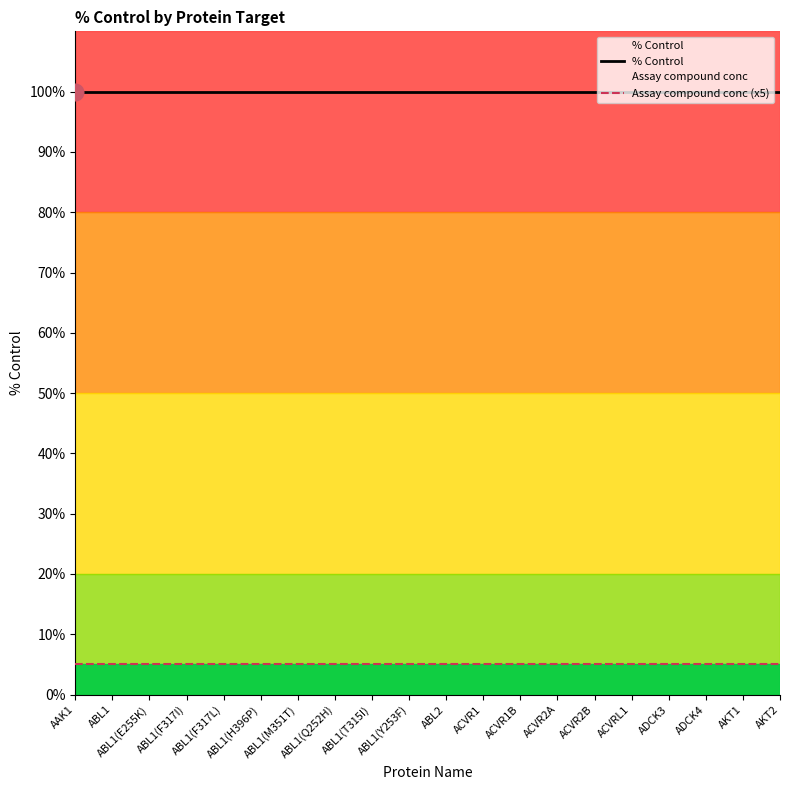

Which series has the largest total across all categories?

% Control